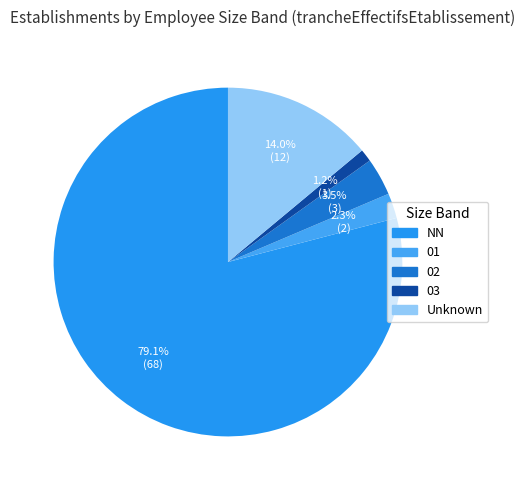

Is there a majority slice in this chart?

Yes